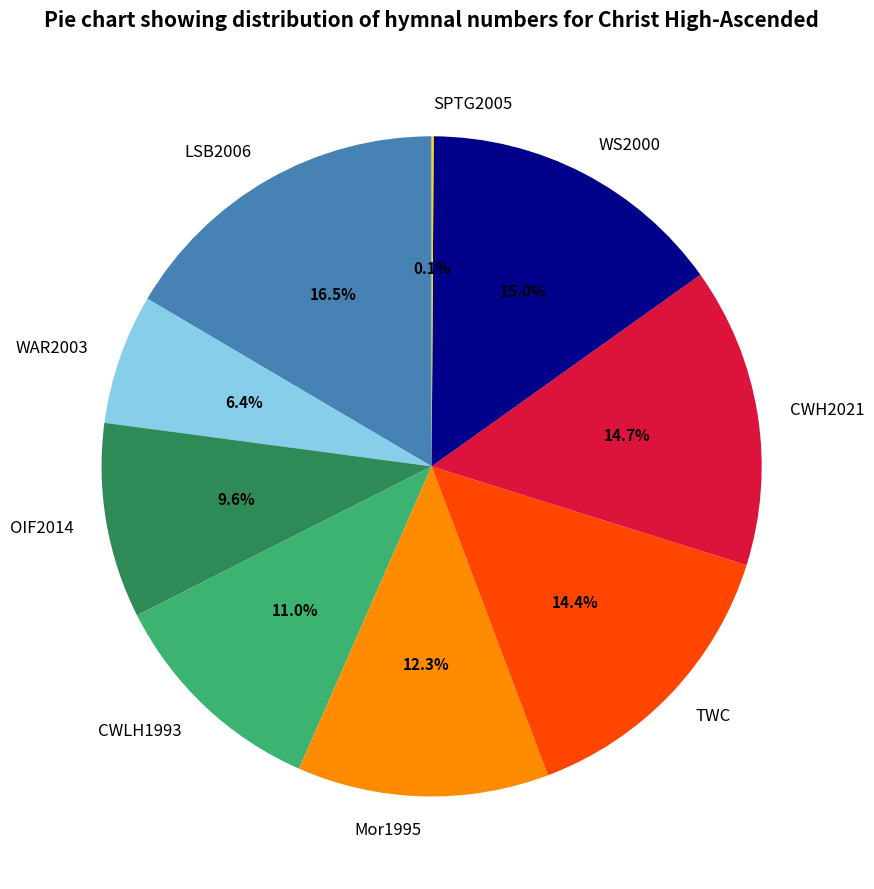

To the nearest percent, what is the combined percentage of CWH2021 and CWLH1993?

26%